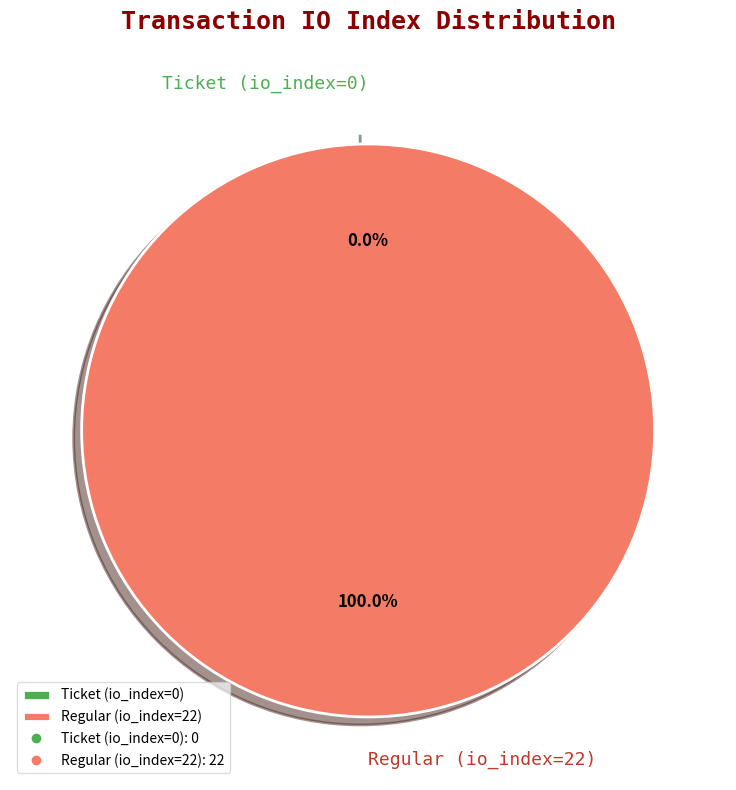

Combined, do Ticket (io_index=0) and Regular (io_index=22) account for over 50%?

Yes